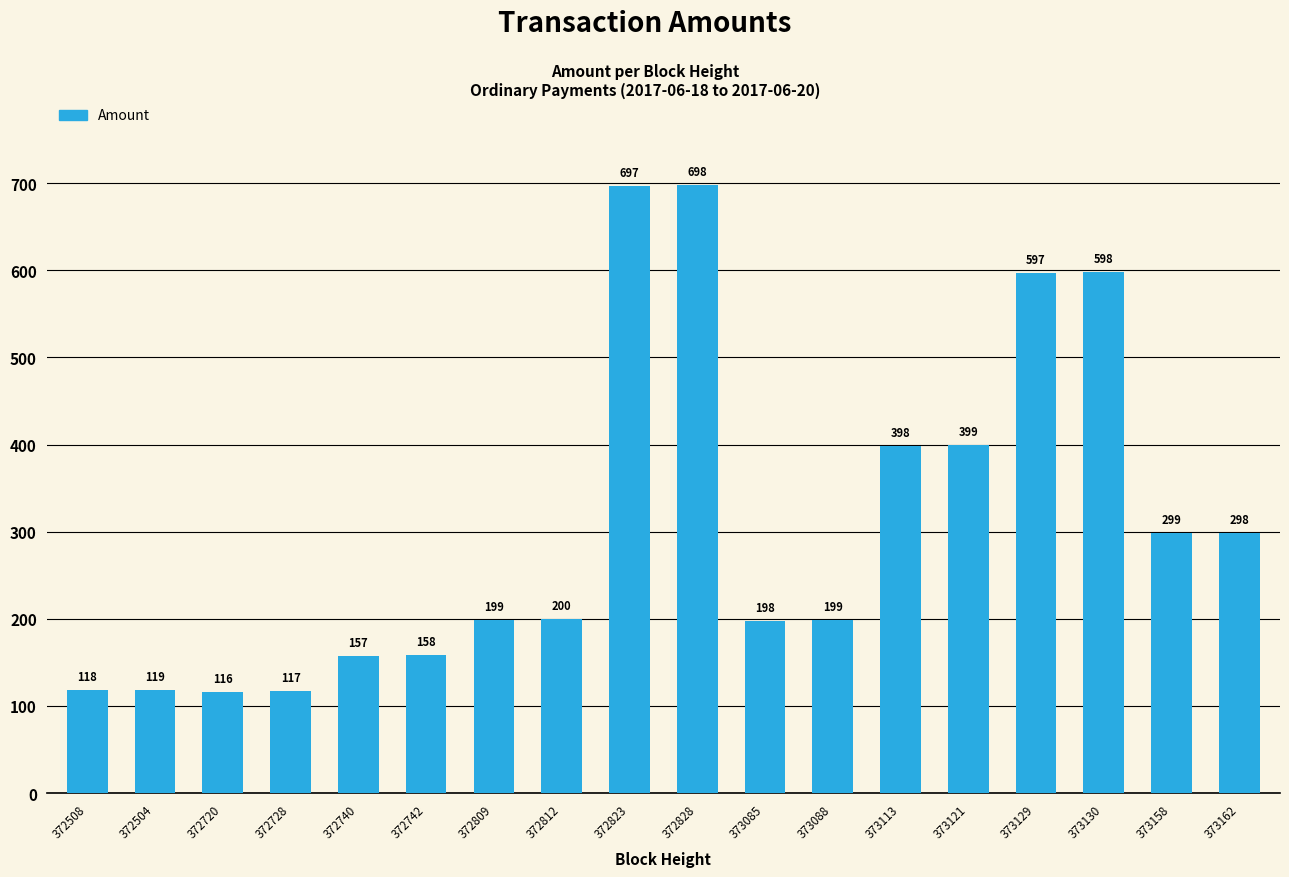

How many data points does each series have?

18